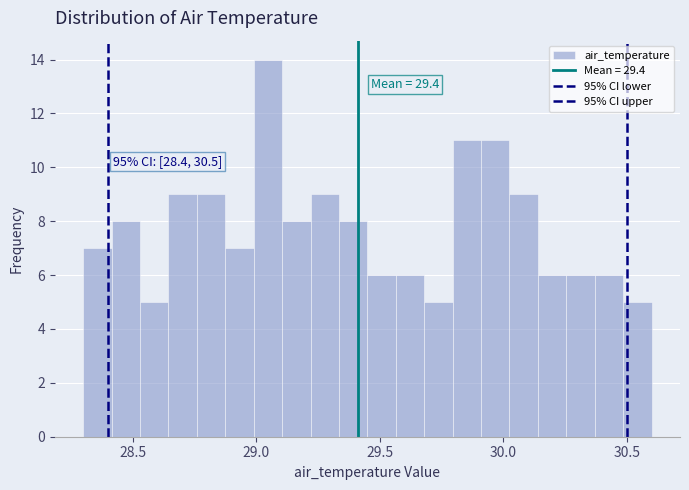

Around what value on the x-axis is the tallest bar? Give the approximate position of its centre, as read against the axis.

29.05